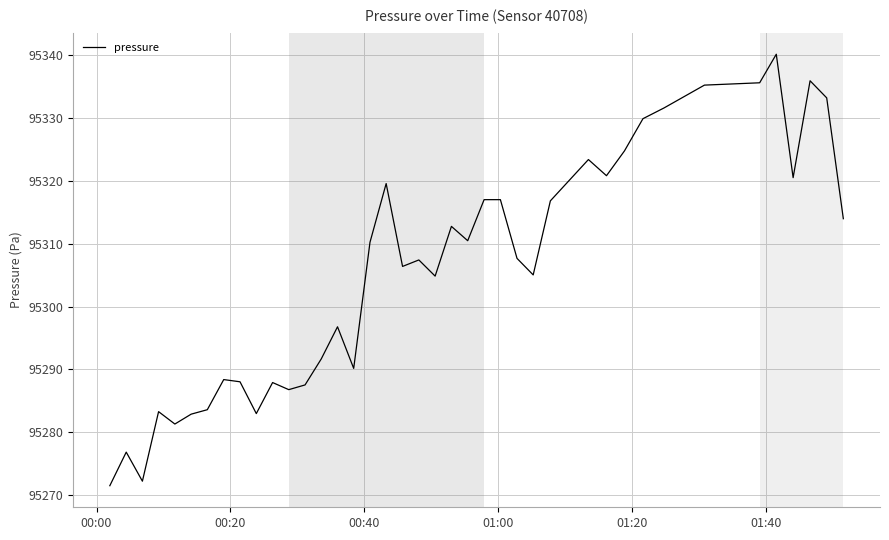

What is the difference between the maximum and minimum values?

68.6